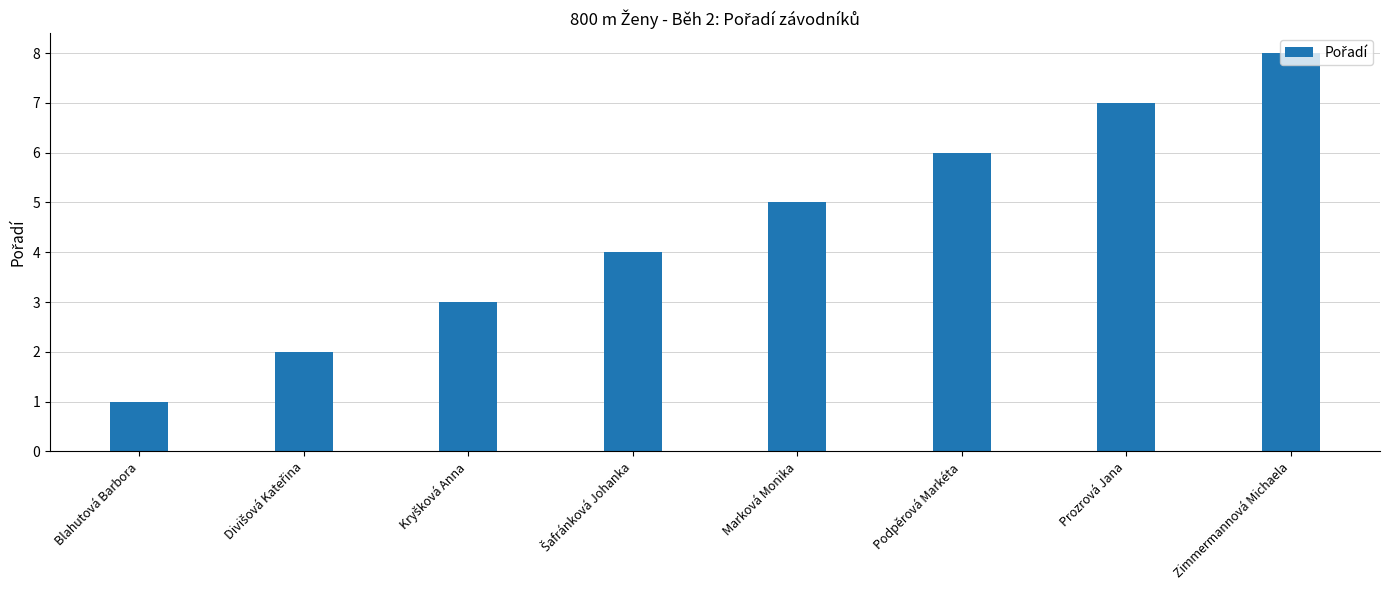

How many categories are shown in the chart?

8